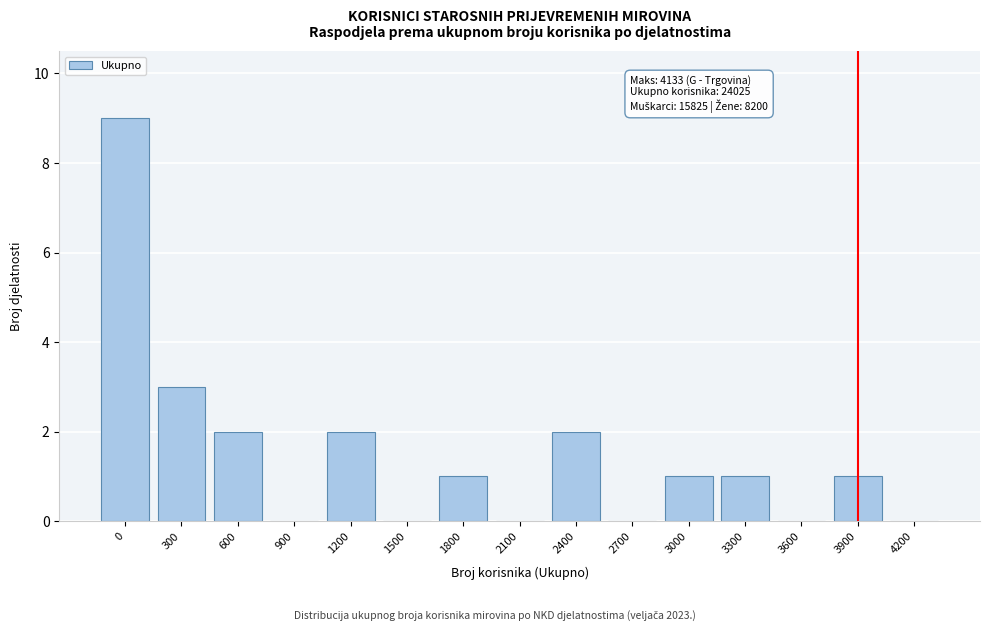

Reading right to left, what are all the values shown in this chart?

4200=0	3900=1	3600=0	3300=1	3000=1	2700=0	2400=2	2100=0	1800=1	1500=0	1200=2	900=0	600=2	300=3	0=9